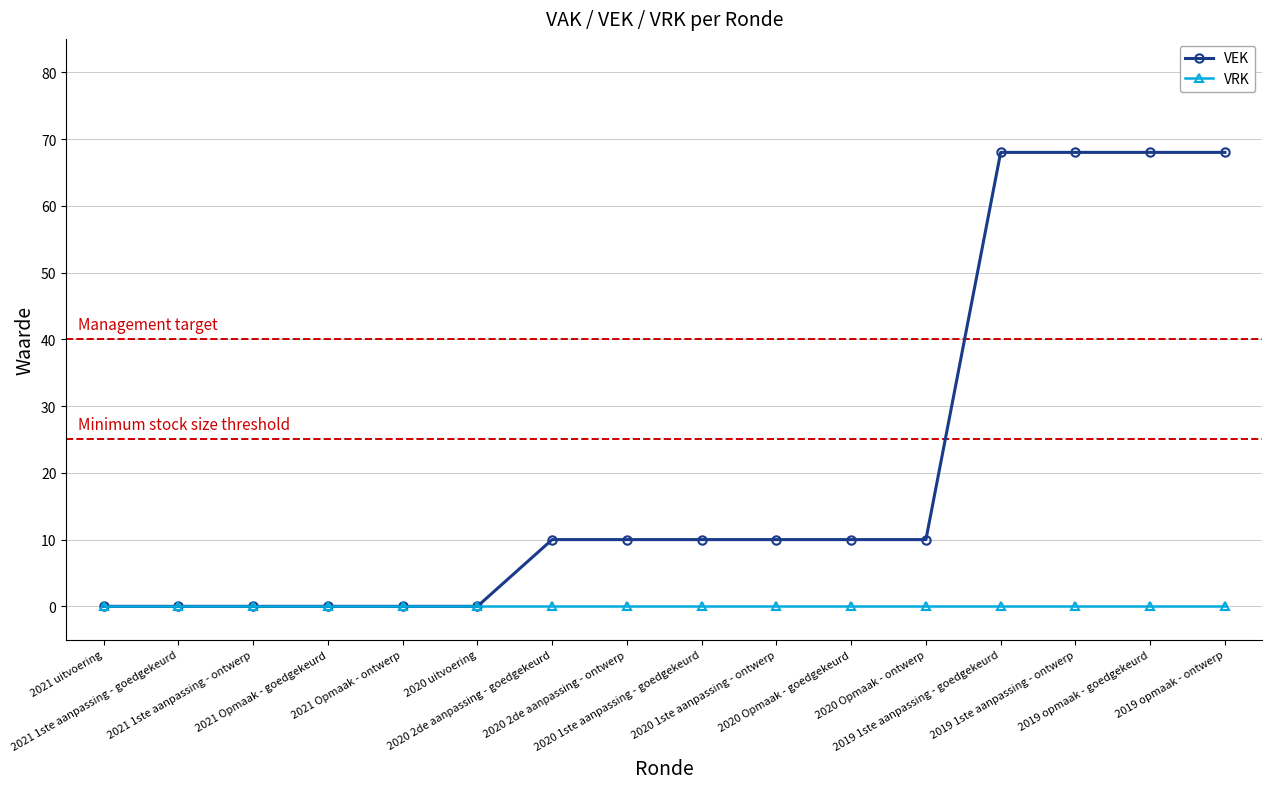

Rank the series by their maximum value, from highest to lowest.

VEK, VRK